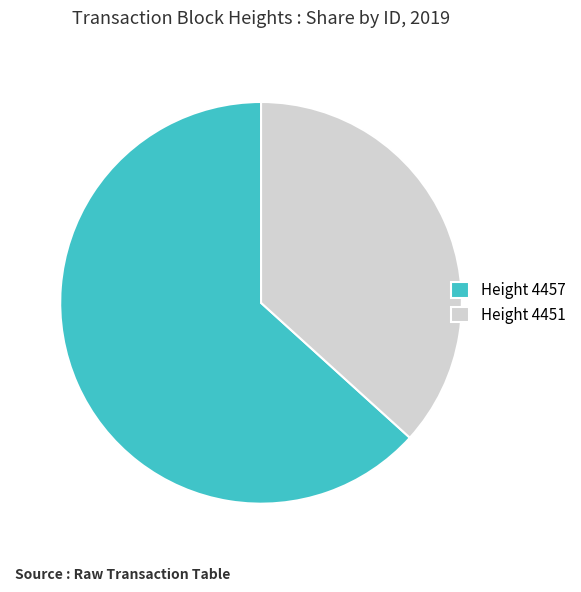

Rank the categories by value from lowest to highest.

Height 4451, Height 4457